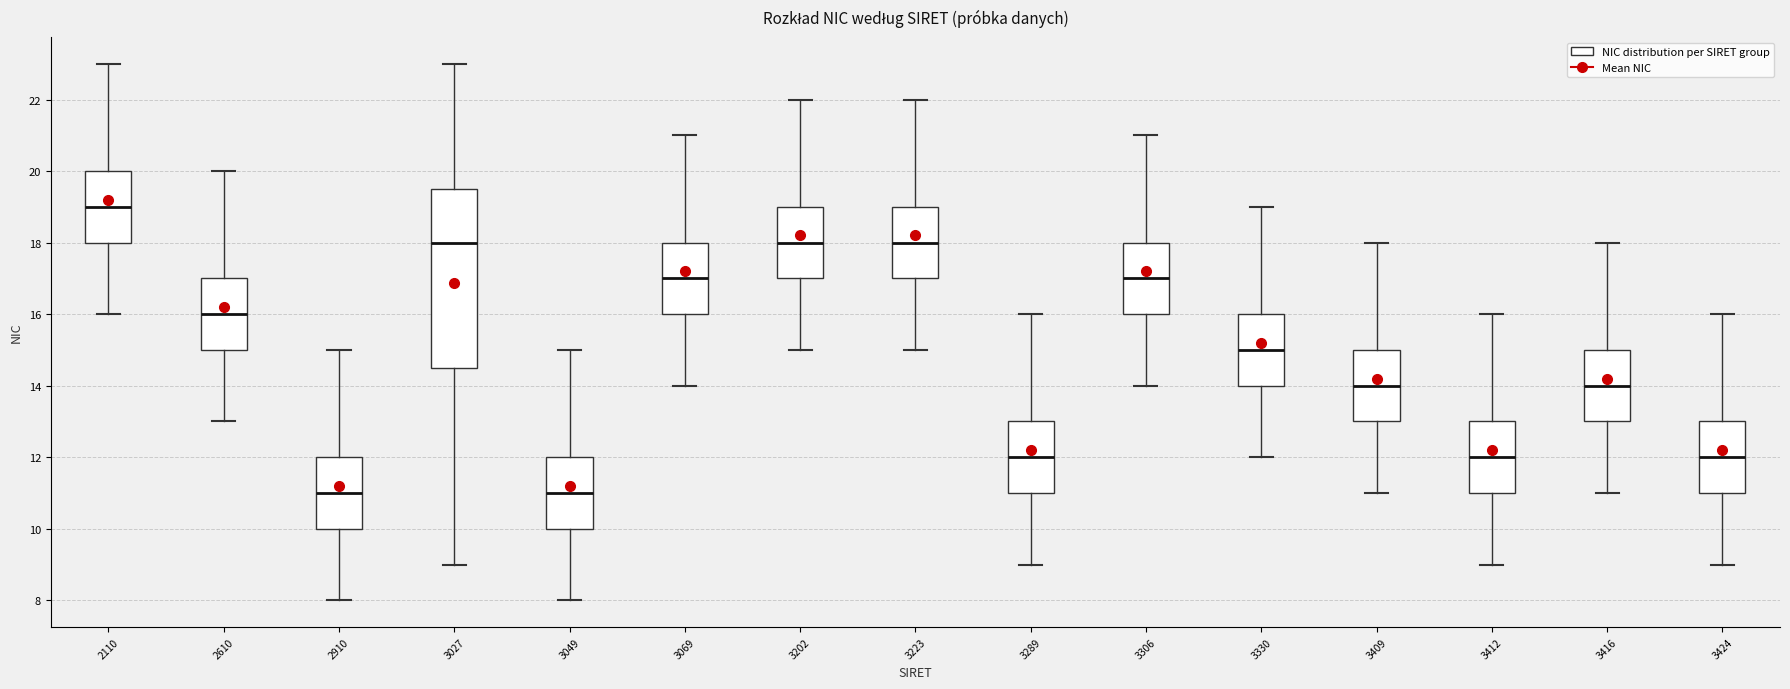

Where does the median line of the box at x = 2910 sit on the y-axis? The values are not printed on the chart, so give them approximately, as read against the axis.

11.0